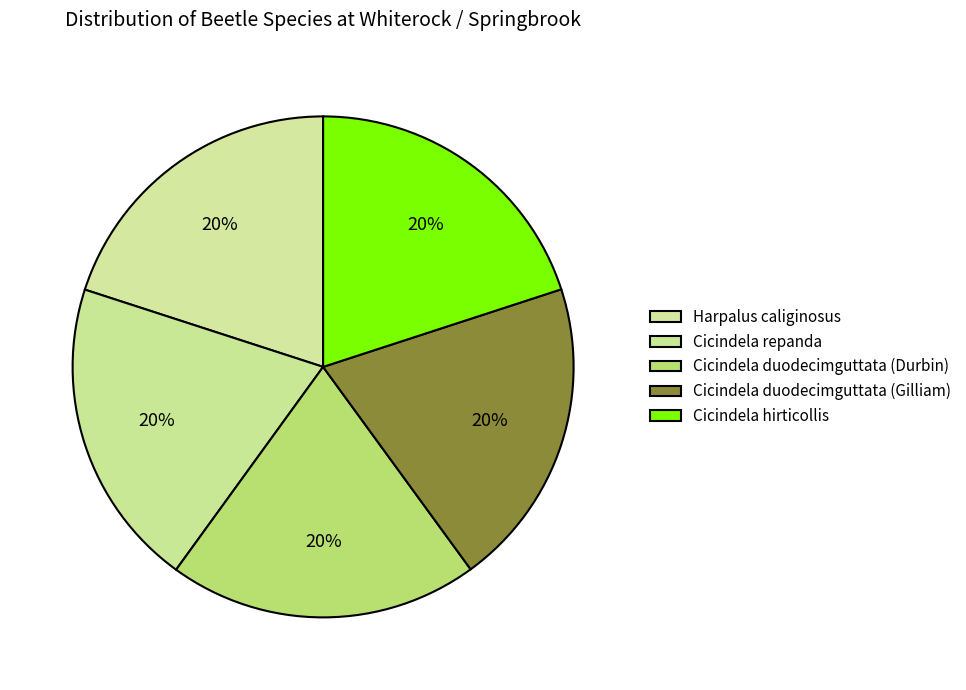

How many slices are in this pie chart?

5